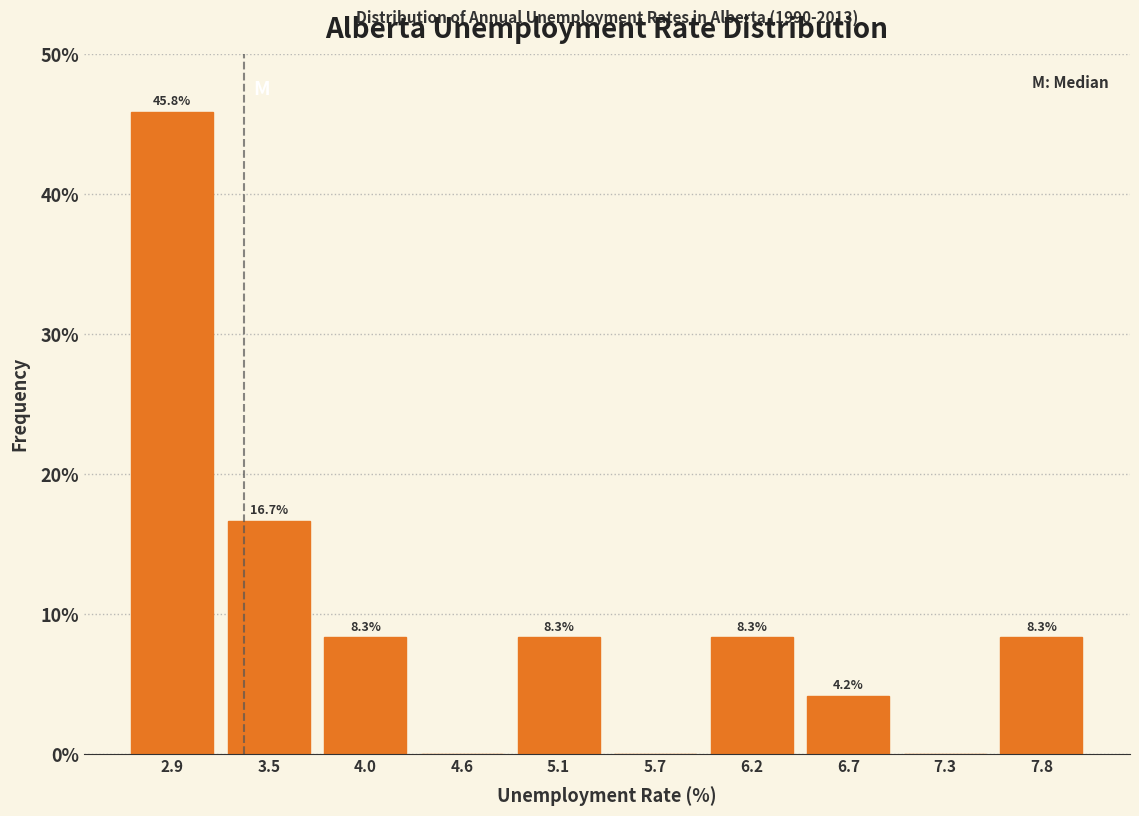

Which range on the x-axis has the tallest bar?

2.7 to 3.2